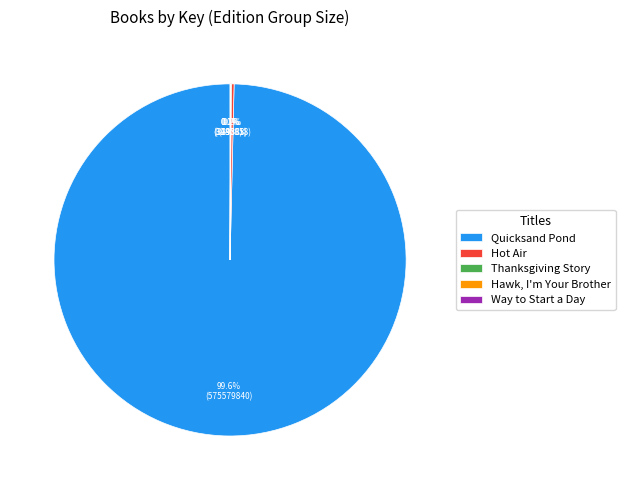

Which category accounts for the majority?

Quicksand Pond